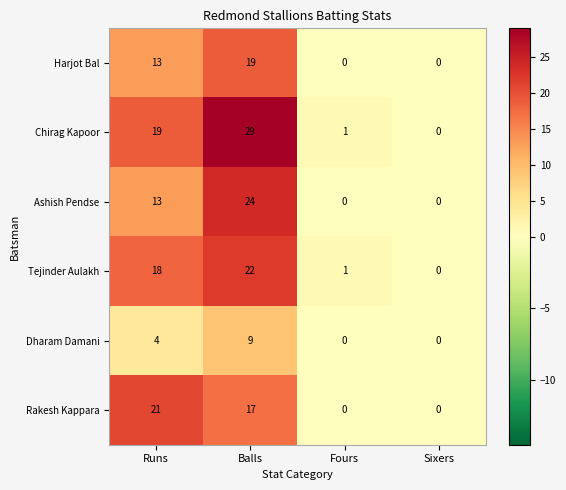

At which label is Ashish Pendse closest to 12?

Runs